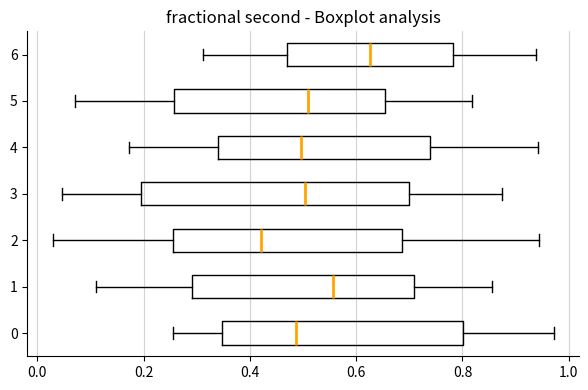

Which box is the widest, from its left edge to its right edge?

3